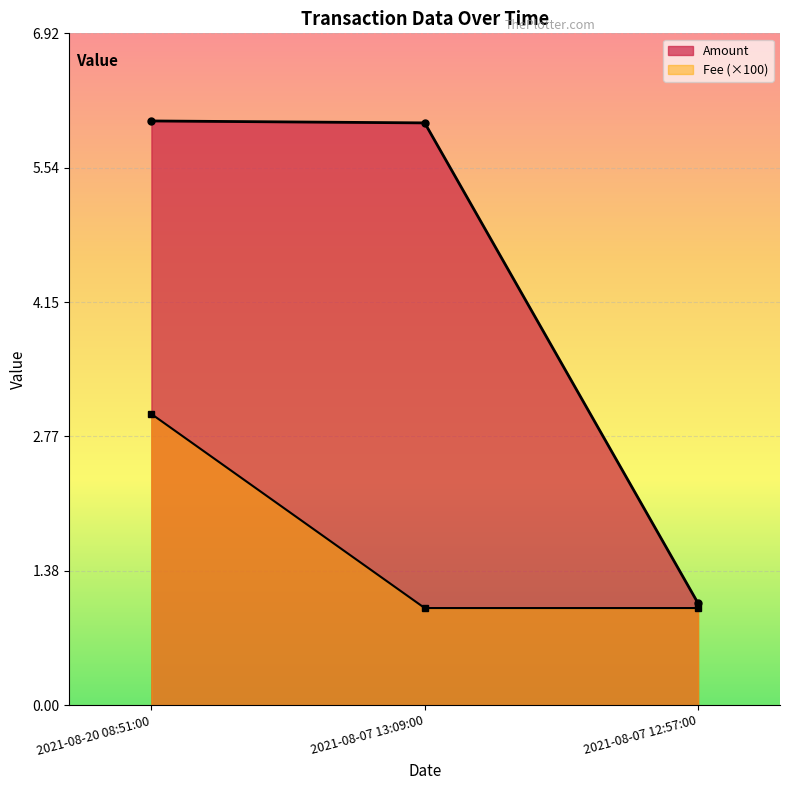

Is the value of Fee at 2021-08-07 12:57:00 greater than the value of Amount at 2021-08-20 08:51:00?

No